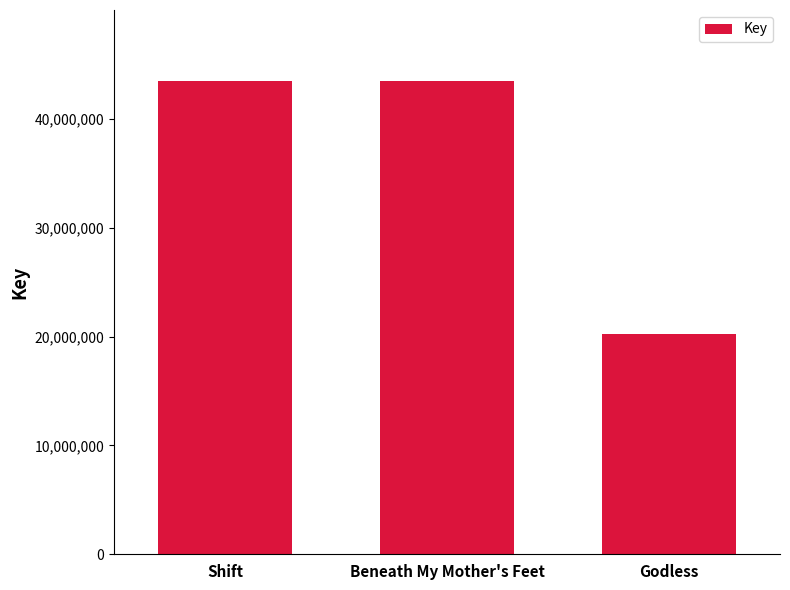

Does the chart contain stacked bars?

No